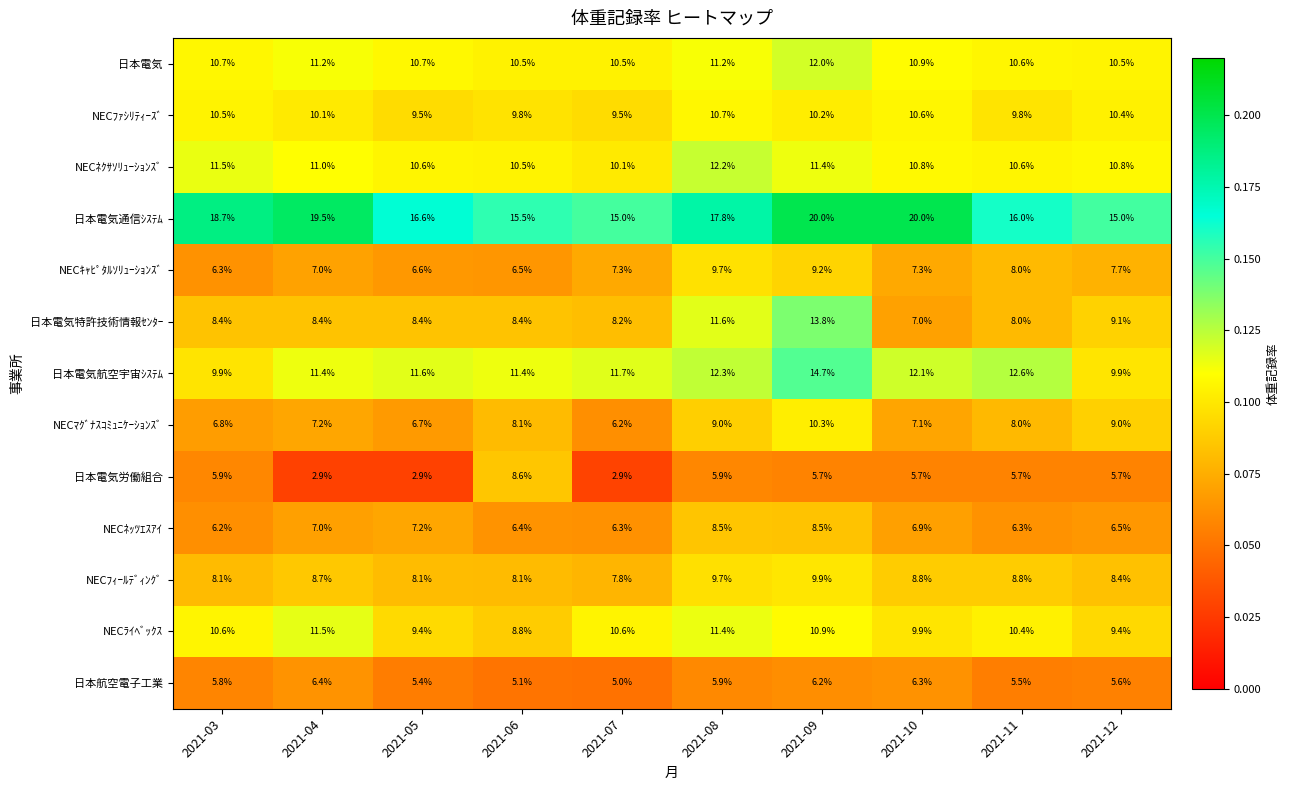

What value does the NECﾌｨｰﾙﾃﾞｨﾝｸﾞ series have at 2021-06?

8.1